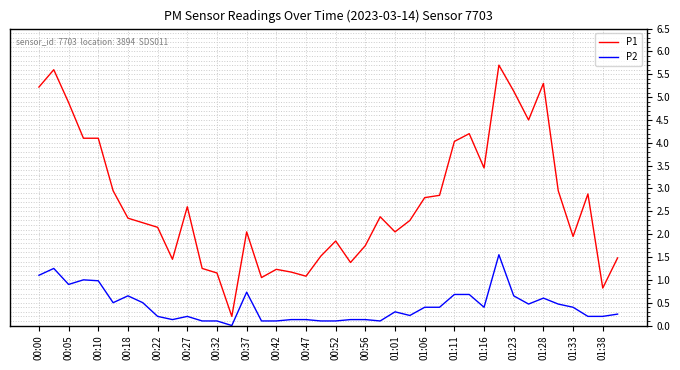

True or false: P1 and P2 intersect in this chart.

False